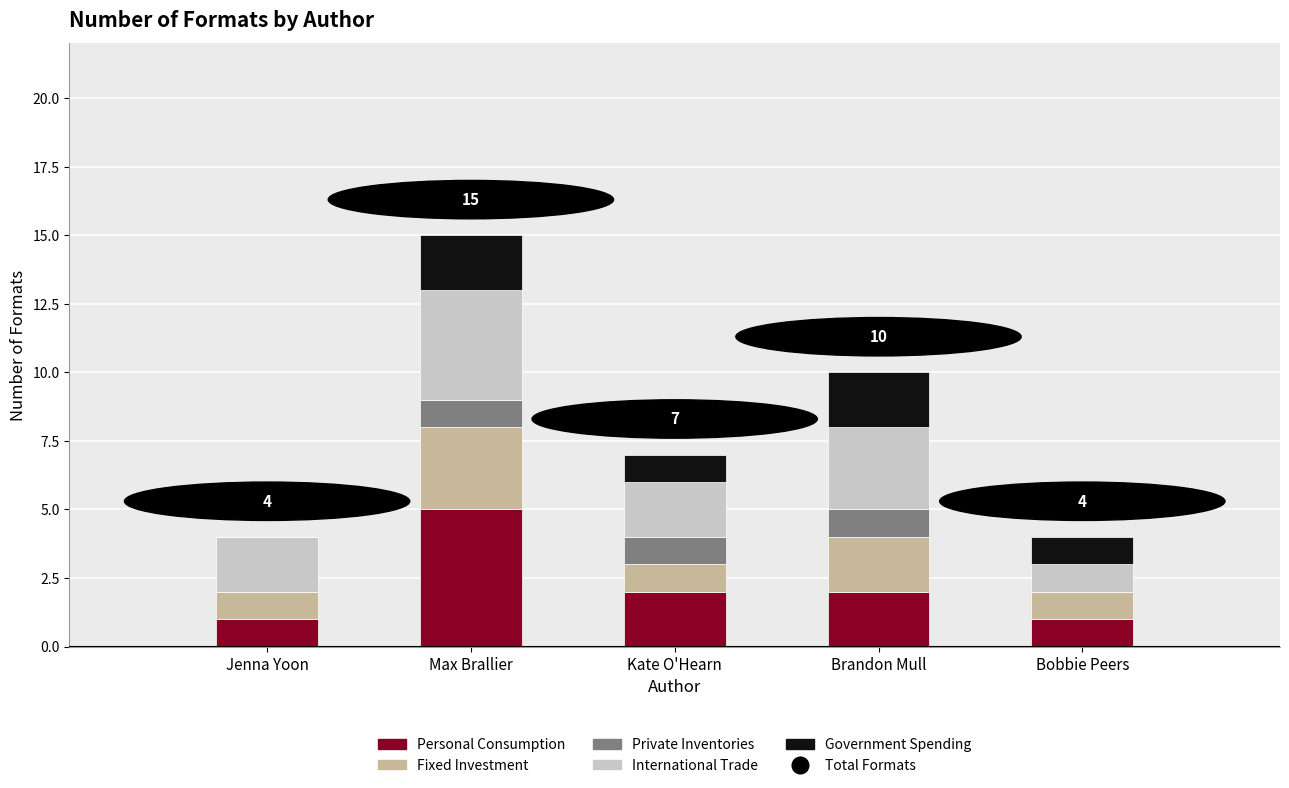

What is the total value across all series at Jenna Yoon?

4